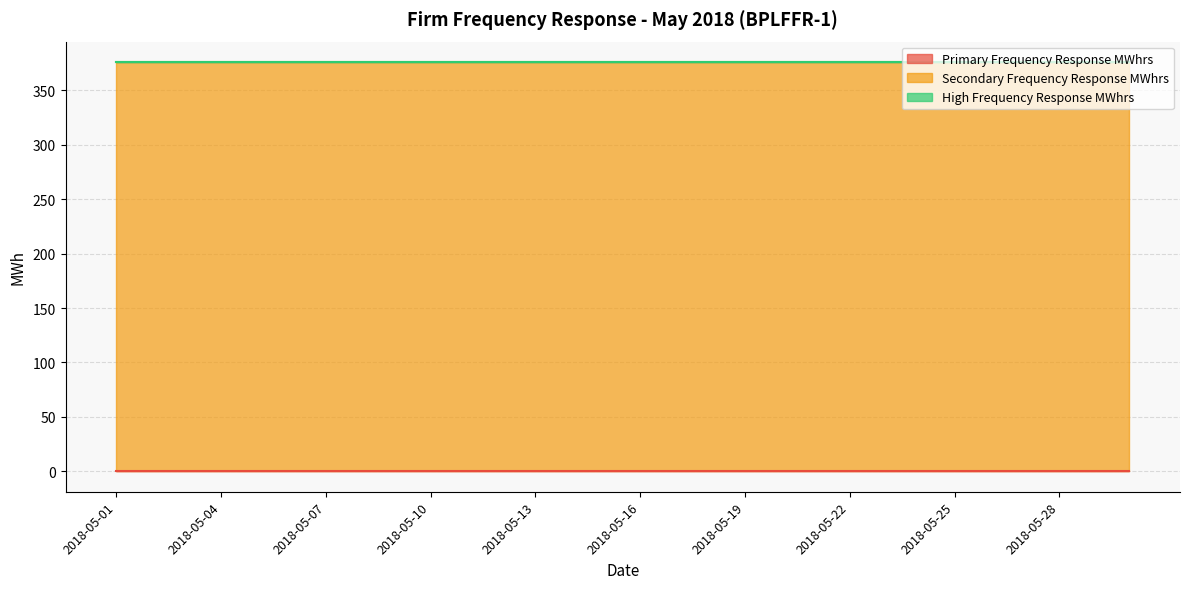

Rank the categories by Primary Frequency Response MWhrs value from lowest to highest.

2018-05-01, 2018-05-02, 2018-05-03, 2018-05-04, 2018-05-05, 2018-05-06, 2018-05-07, 2018-05-08, 2018-05-09, 2018-05-10, 2018-05-11, 2018-05-12, 2018-05-13, 2018-05-14, 2018-05-15, 2018-05-16, 2018-05-17, 2018-05-18, 2018-05-19, 2018-05-20, 2018-05-21, 2018-05-22, 2018-05-23, 2018-05-24, 2018-05-25, 2018-05-26, 2018-05-27, 2018-05-28, 2018-05-29, 2018-05-30